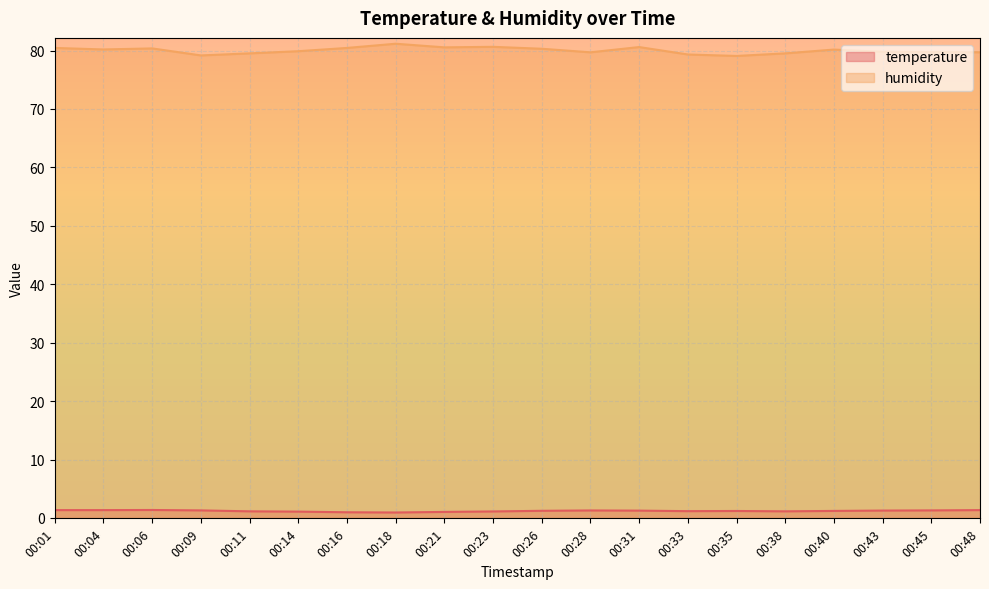

At which label is humidity closest to 80?

00:14